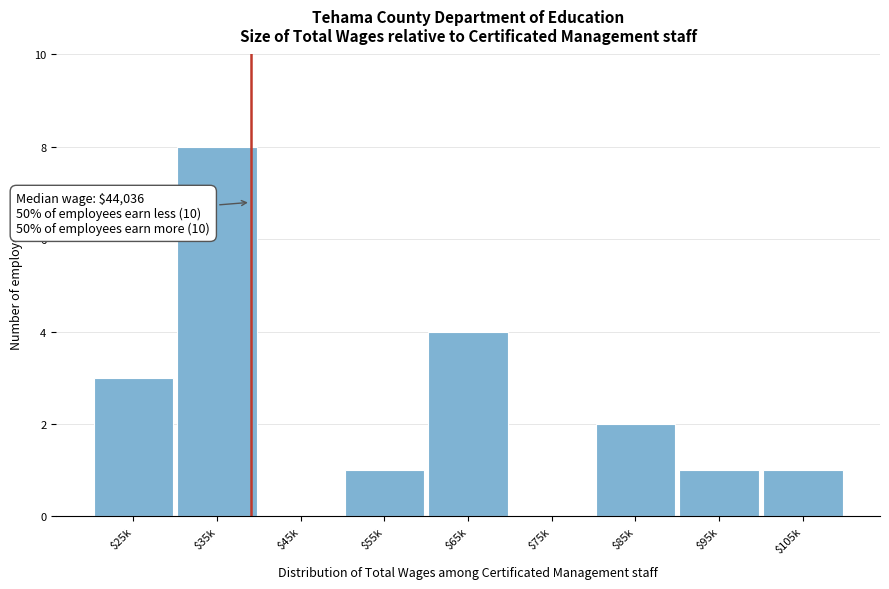

The value at $85k is 3. True or false?

False